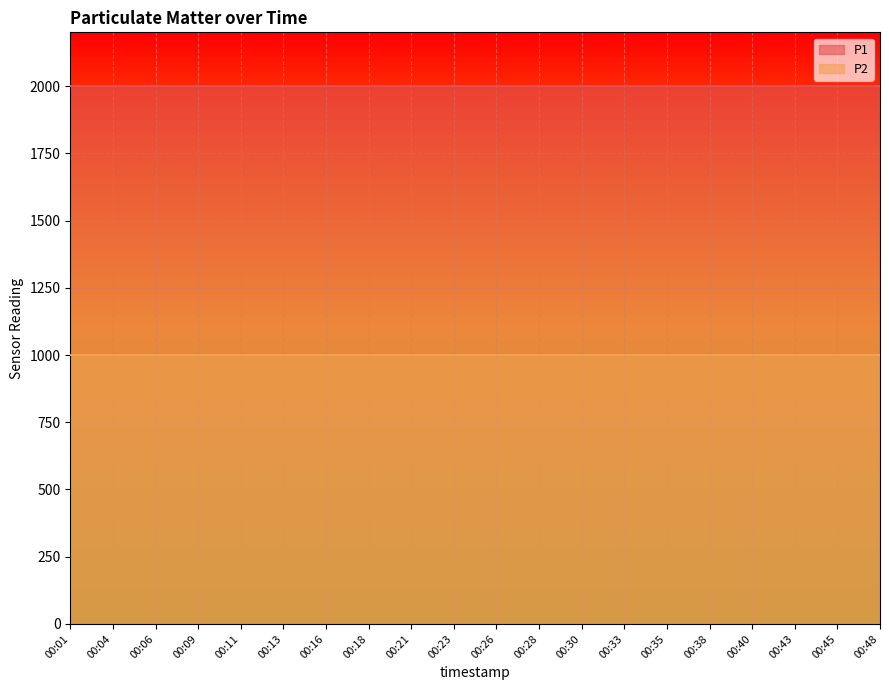

What is the difference between the highest and lowest values at 00:09?

1000.0